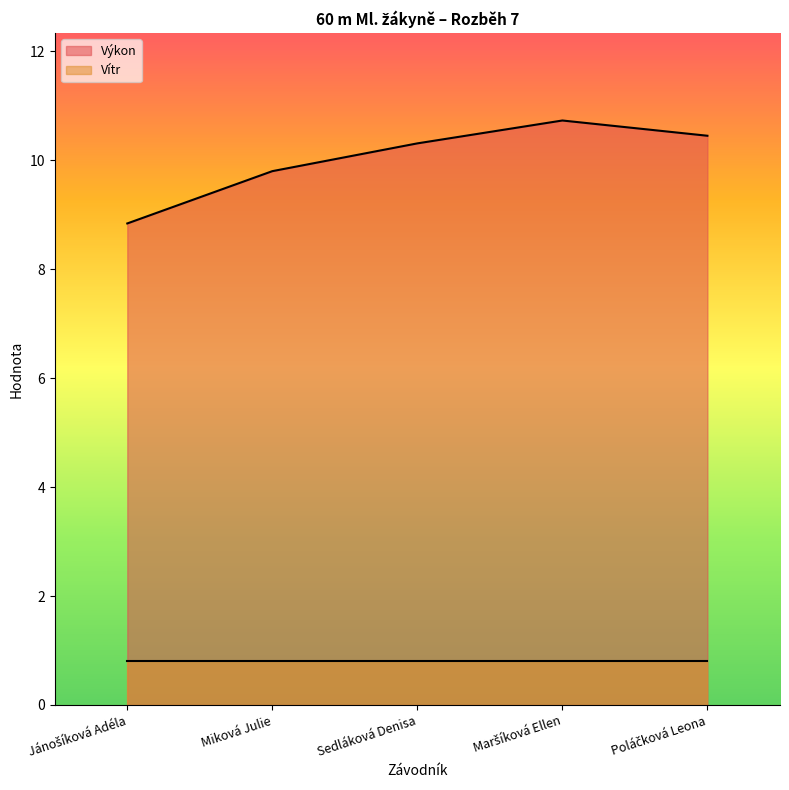

The chart shows a value of 10.4 at Poláčková Leona. True or false?

True